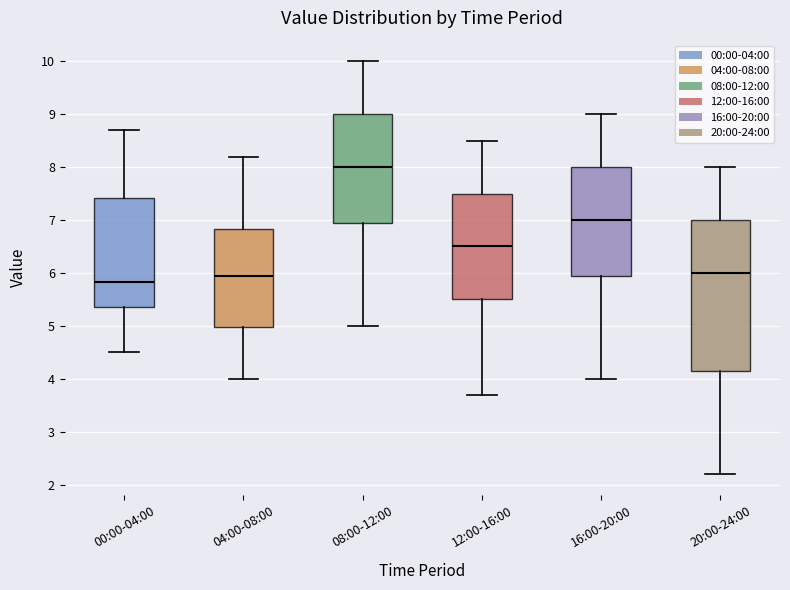

Reading left to right, transcribe this box plot: for each box, give where its median line is, the range the box spans, and where its two whiskers end, as read against the y-axis. The values are not printed on the chart, so give them approximately, as read against the axis.

00:00-04:00: median 5.8, box 5.4 to 7.4, whiskers 4.5 to 8.7
04:00-08:00: median 6.0, box 5.0 to 6.8, whiskers 4.0 to 8.2
08:00-12:00: median 8.0, box 7.0 to 9.0, whiskers 5.0 to 10.0
12:00-16:00: median 6.5, box 5.5 to 7.5, whiskers 3.7 to 8.5
16:00-20:00: median 7.0, box 6.0 to 8.0, whiskers 4.0 to 9.0
20:00-24:00: median 6.0, box 4.2 to 7.0, whiskers 2.2 to 8.0